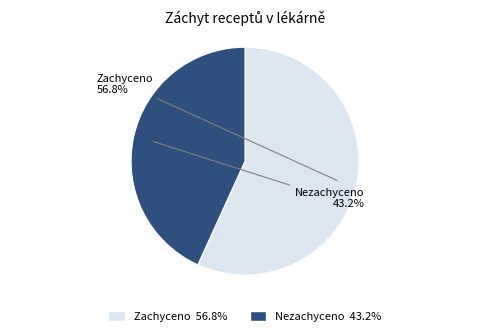

Is there a majority slice in this chart?

Yes